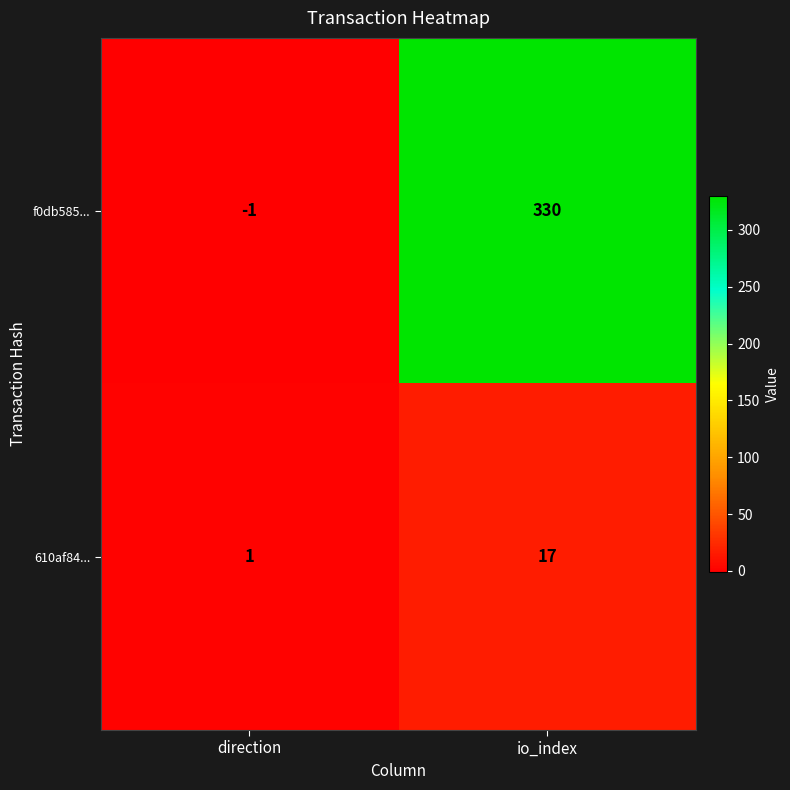

Reading left to right, extract all data points from this chart.

f0db585...: direction=-1	io_index=330
610af84...: direction=1	io_index=17